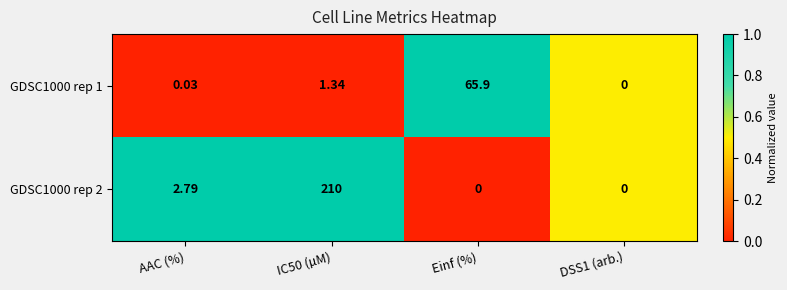

Count the number of categories in the chart.

4